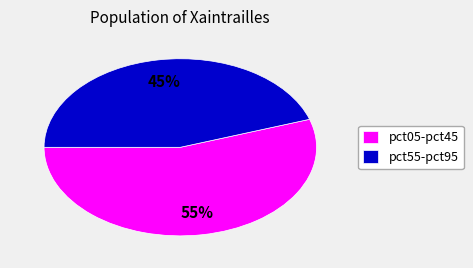

Is there a majority slice in this chart?

Yes